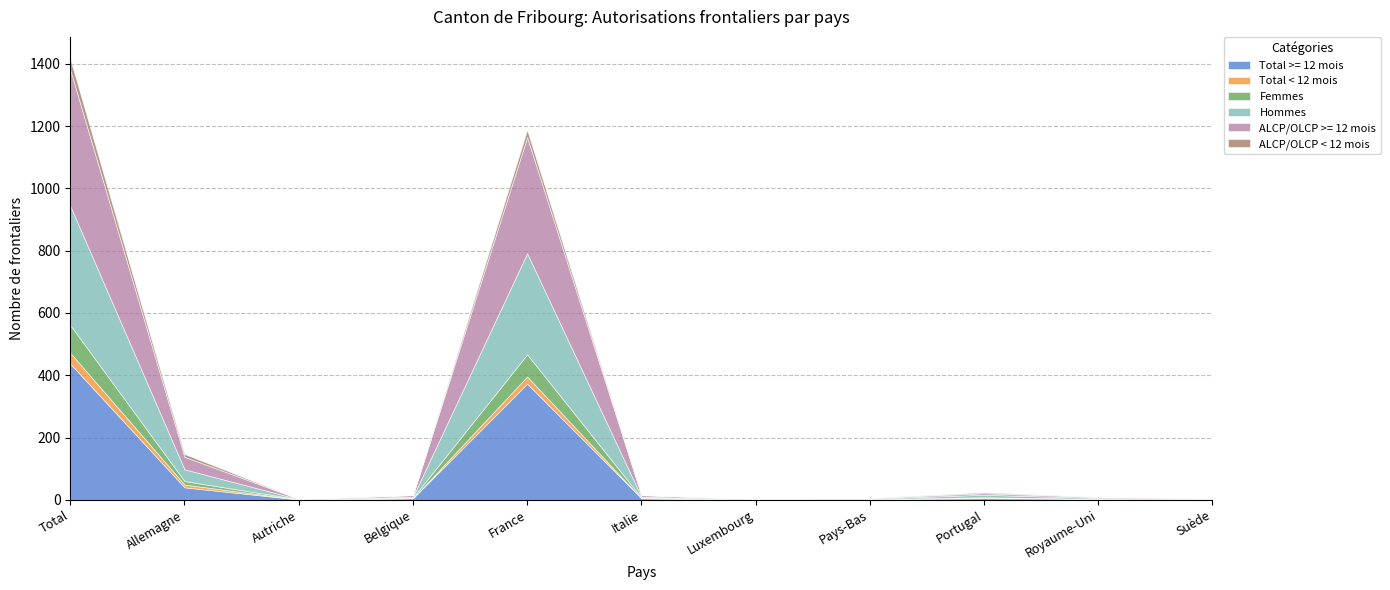

The value of Total < 12 mois at Pays-Bas is 0. True or false?

True